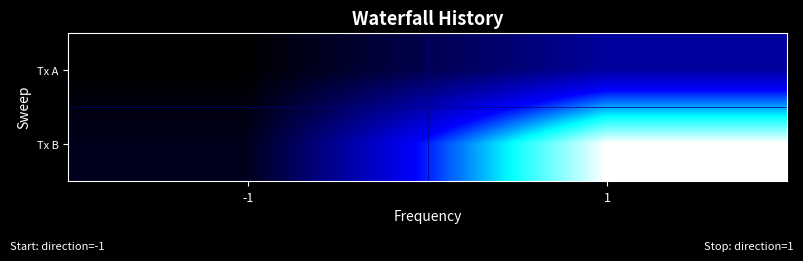

Reading left to right, extract all data points from this chart.

Tx A: -1=-1	1=10
Tx B: -1=1	1=35